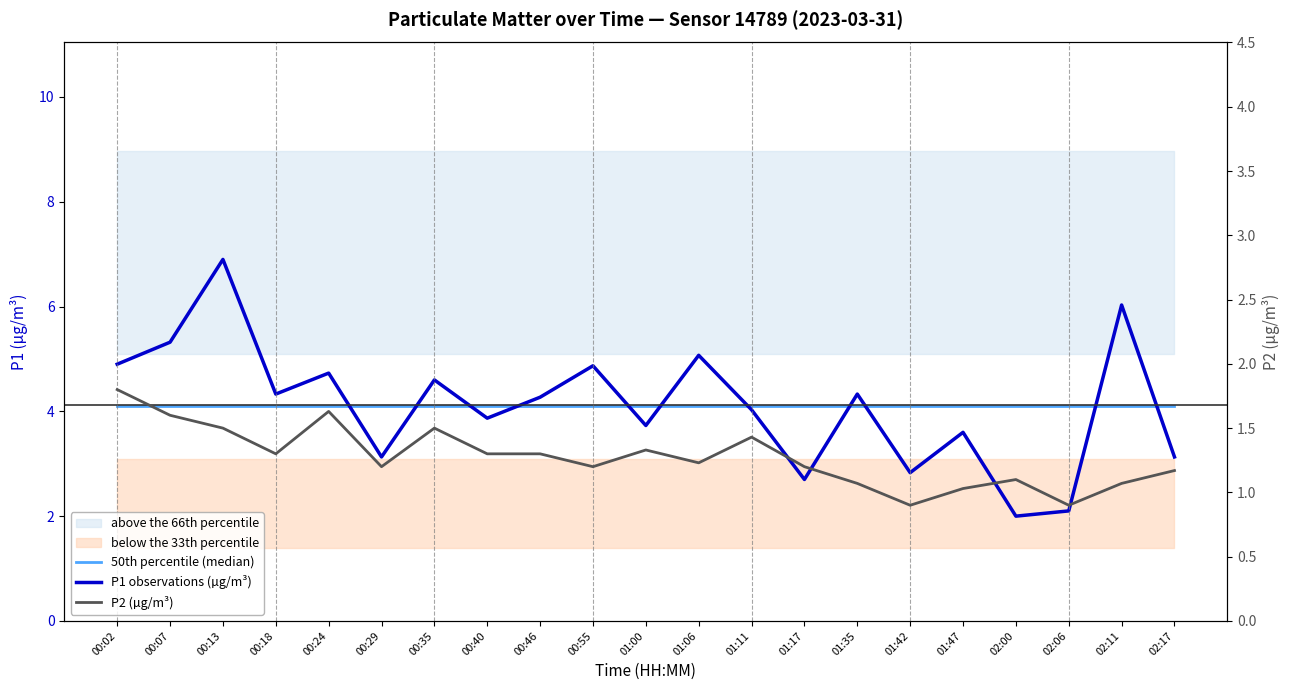

What is the sum of all P2 (µg/m³) values?

26.8